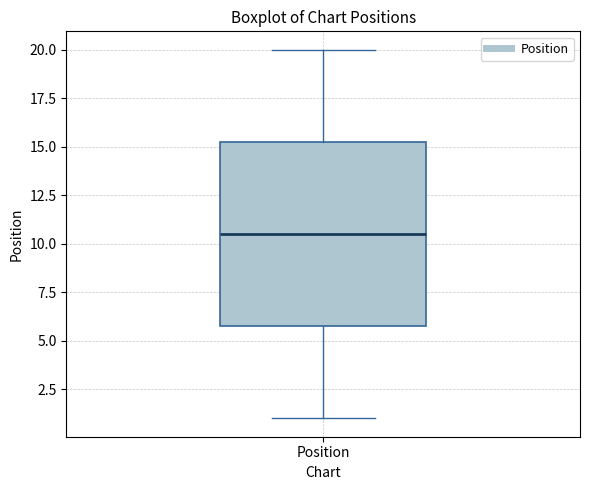

Where does the median line of the box for Position sit on the y-axis? The values are not printed on the chart, so give them approximately, as read against the axis.

10.5